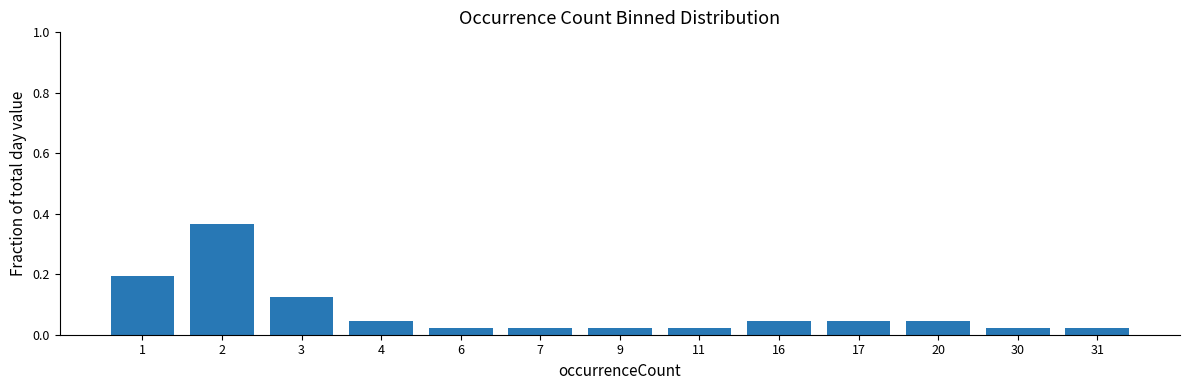

True or false: the data shows 0.0 at 3.

False